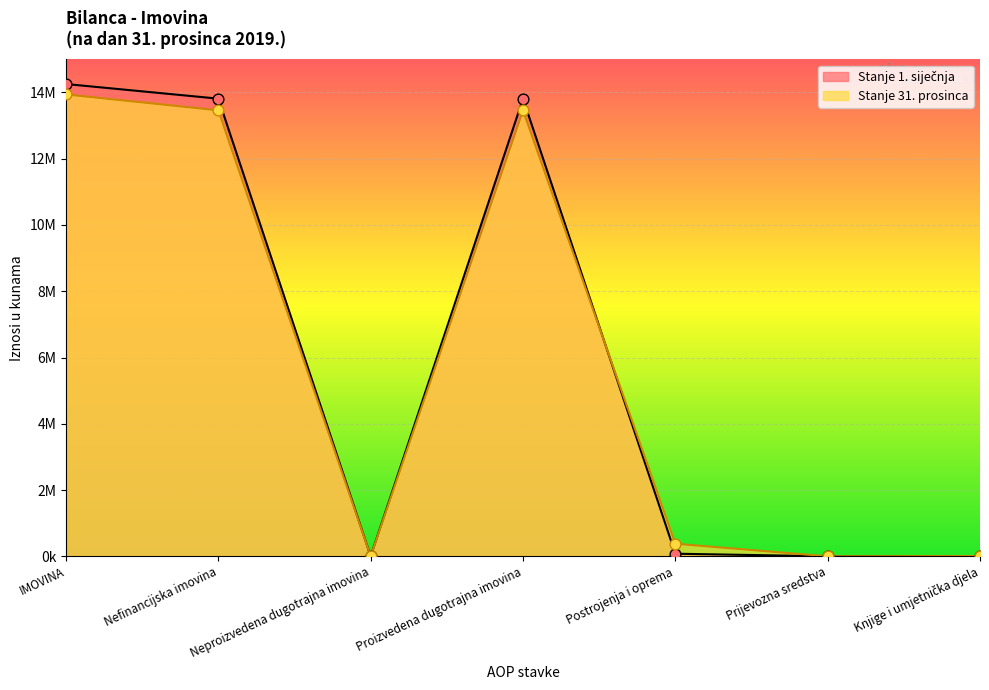

What is the total value across all series at Postrojenja i oprema?

458841